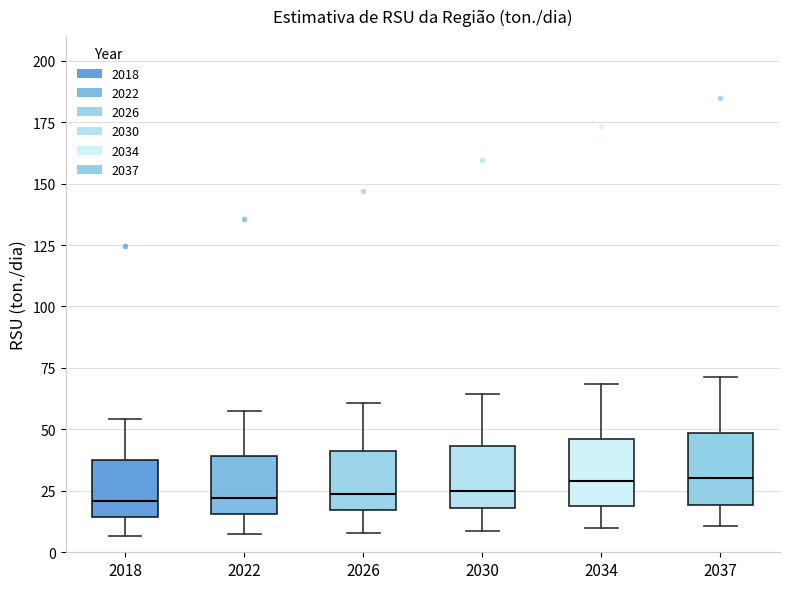

Reading left to right, read every box against the y-axis: the position of its median line, the range the box covers, and the ends of its whiskers. The values are not printed on the chart, so give them approximately, as read against the axis.

2018: median 20, box 15 to 35, whiskers 5 to 55
2022: median 20, box 15 to 40, whiskers 5 to 55
2026: median 25, box 15 to 40, whiskers 10 to 60
2030: median 25, box 20 to 45, whiskers 10 to 65
2034: median 30, box 20 to 45, whiskers 10 to 70
2037: median 30, box 20 to 50, whiskers 10 to 70